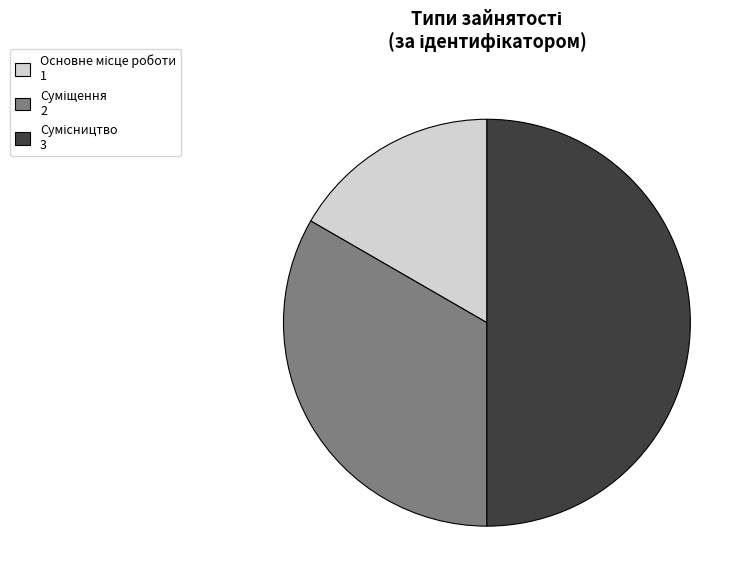

Does Основне місце роботи represent more than half of the total?

No